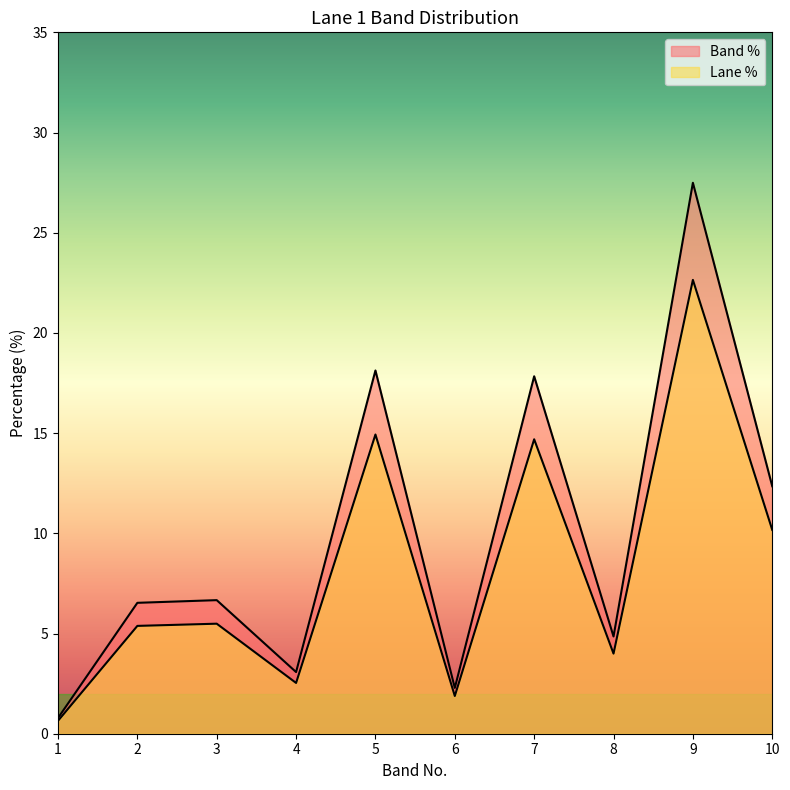

Reading left to right, transcribe all the data shown in this chart.

Band %: 0.8	6.5	6.7	3.1	18.1	2.3	17.8	4.9	27.5	12.3
Lane %: 0.6	5.4	5.5	2.5	14.9	1.9	14.7	4.0	22.6	10.2